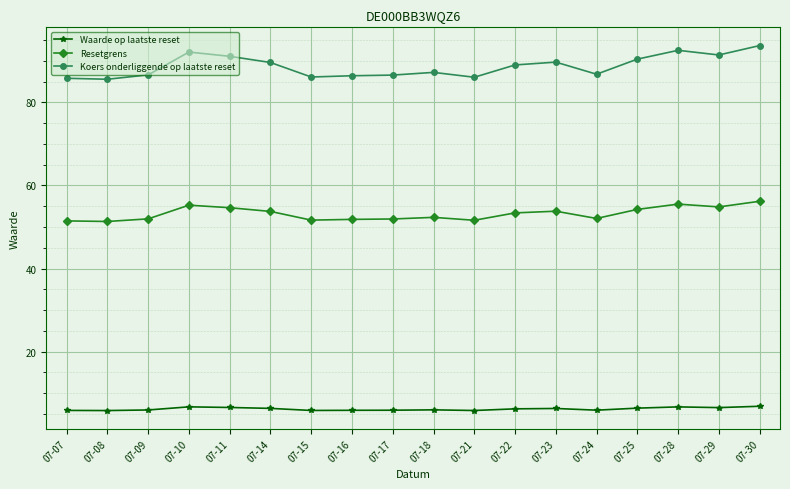

What is the spread (max minus min) of values at 07-07?

79.9